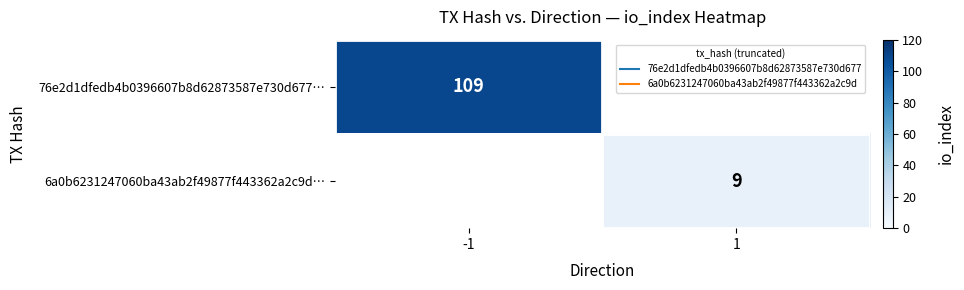

At which category does the chart reach its minimum across all series?

1